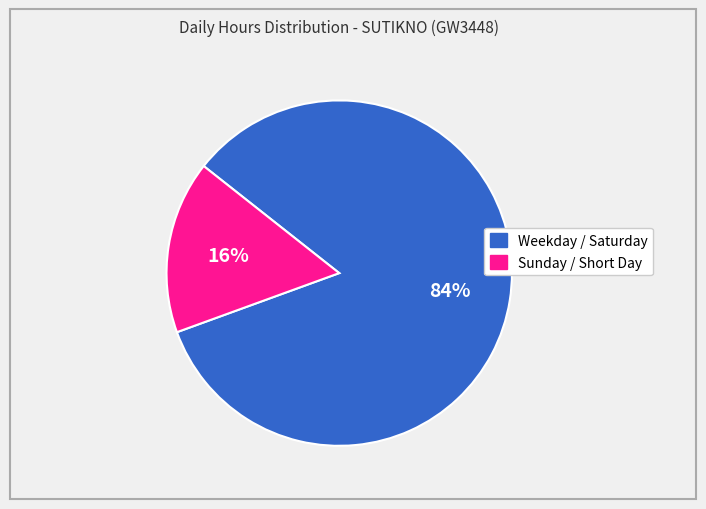

To the nearest percent, what is the difference between the largest and smallest slice percentages?

68%